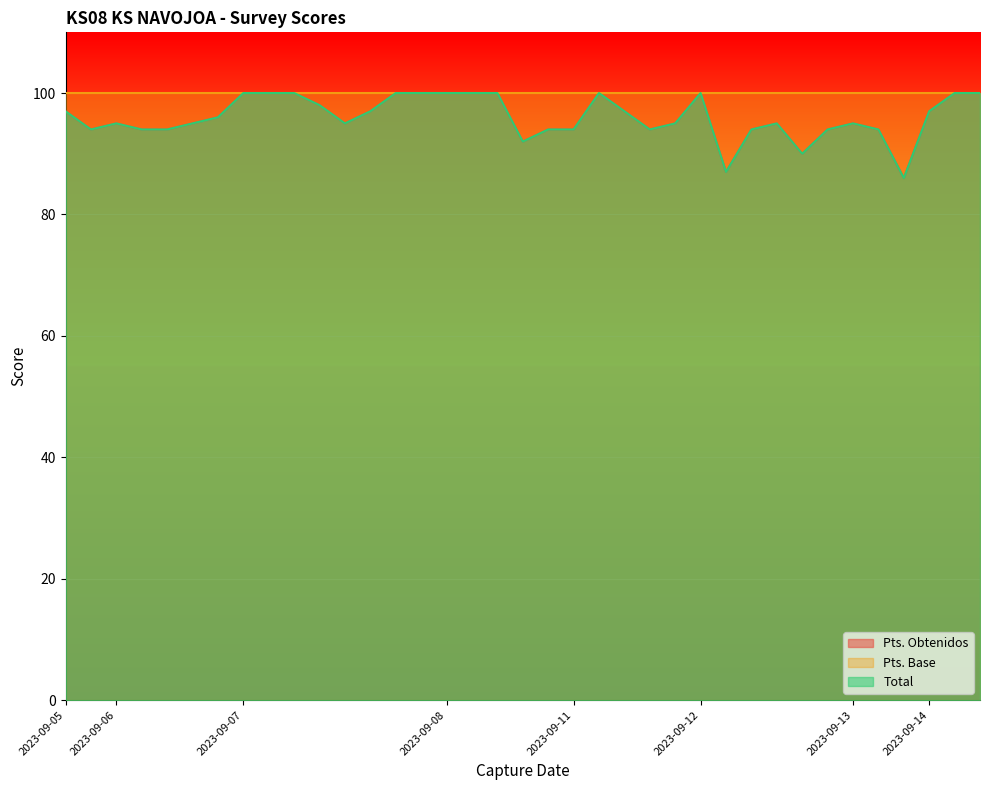

Does the chart display data point markers on the line(s)?

No